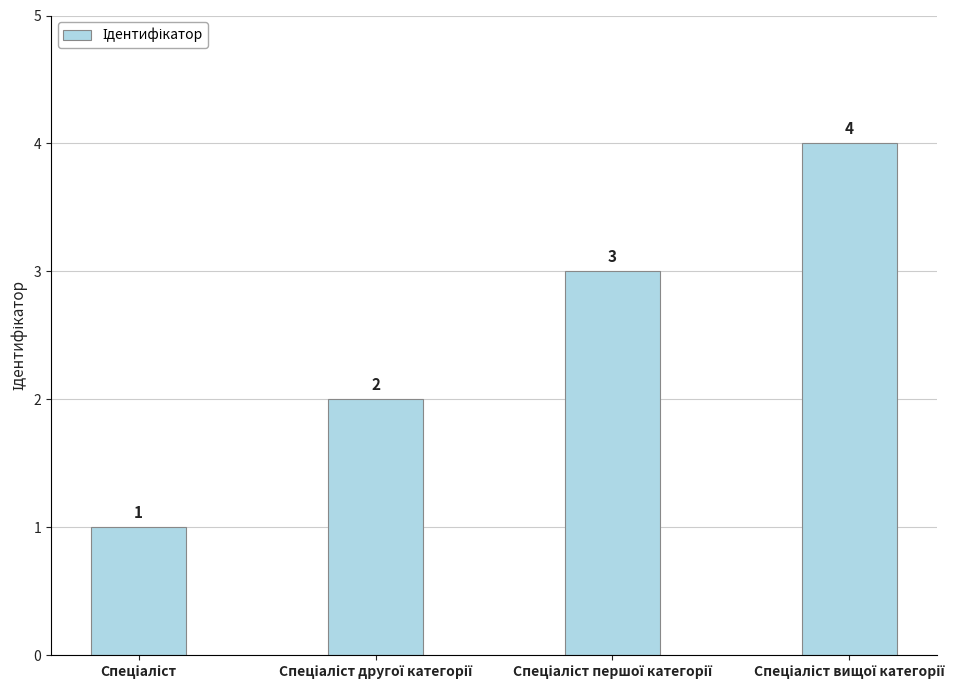

How many data points are less than 3?

2